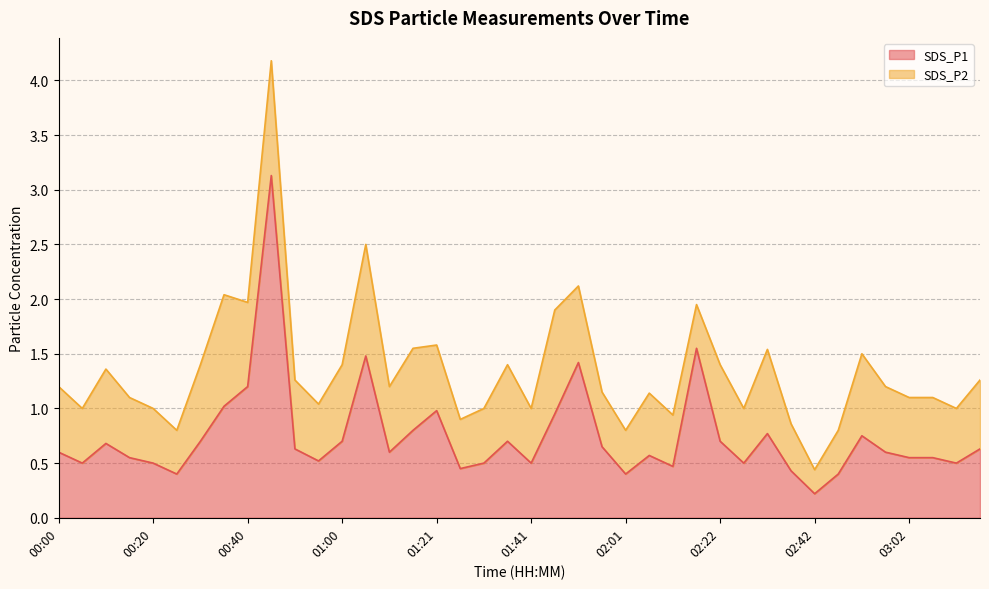

Rank the categories by value from lowest to highest.

02:42, 00:25, 02:01, 02:47, 02:37, 01:26, 02:11, 00:05, 00:20, 01:31, 01:41, 02:27, 03:12, 00:55, 00:15, 03:02, 03:07, 02:06, 00:00, 01:10, 02:57, 00:50, 03:17, 01:56, 00:10, 00:30, 01:00, 01:36, 02:22, 02:52, 02:32, 01:15, 01:46, 01:21, 00:35, 00:40, 01:51, 01:05, 02:16, 00:45